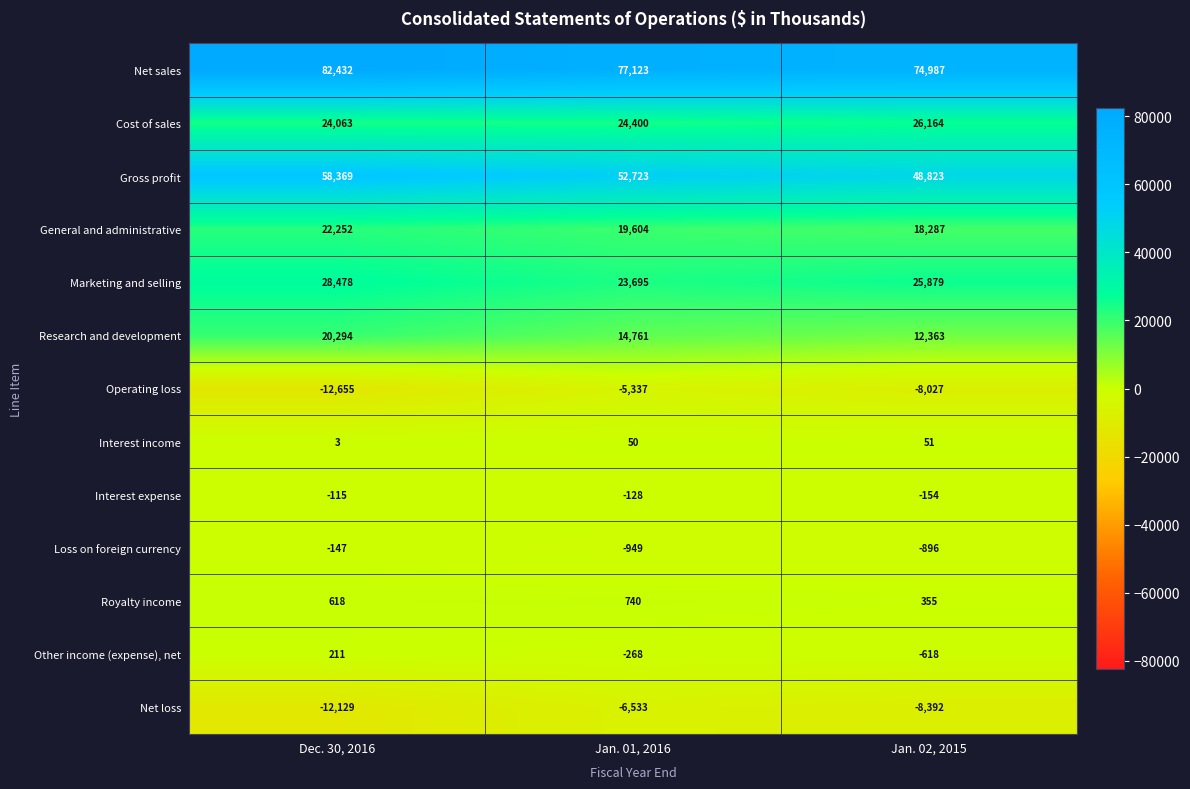

At how many categories does at least one series exceed 21383?

3